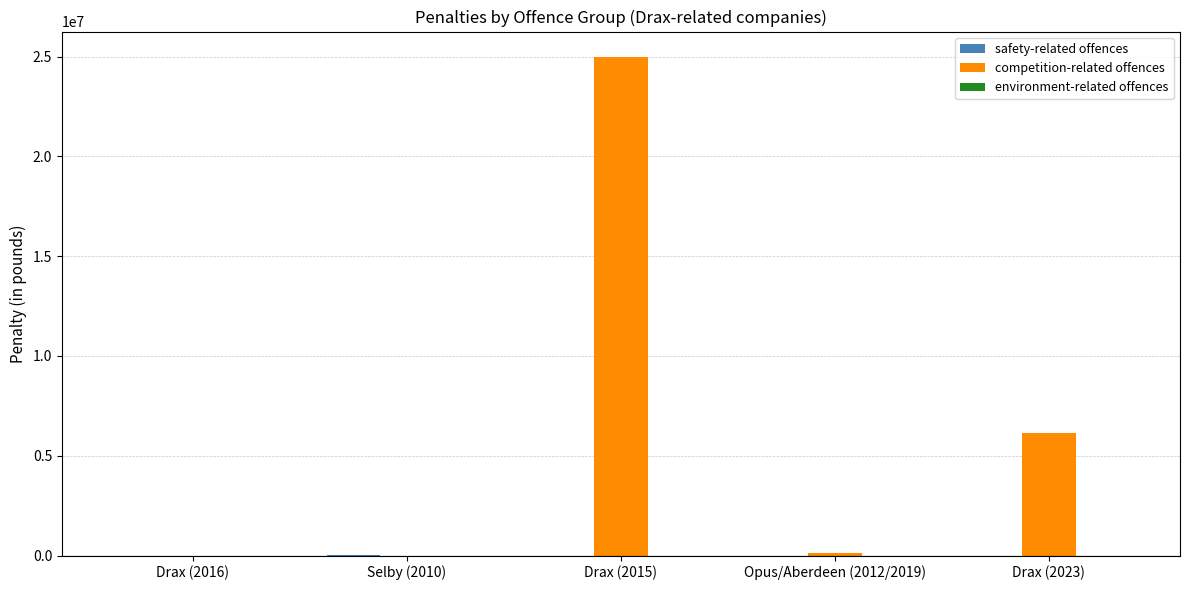

The competition-related offences series shows 38920620 at Drax (2015). True or false?

False